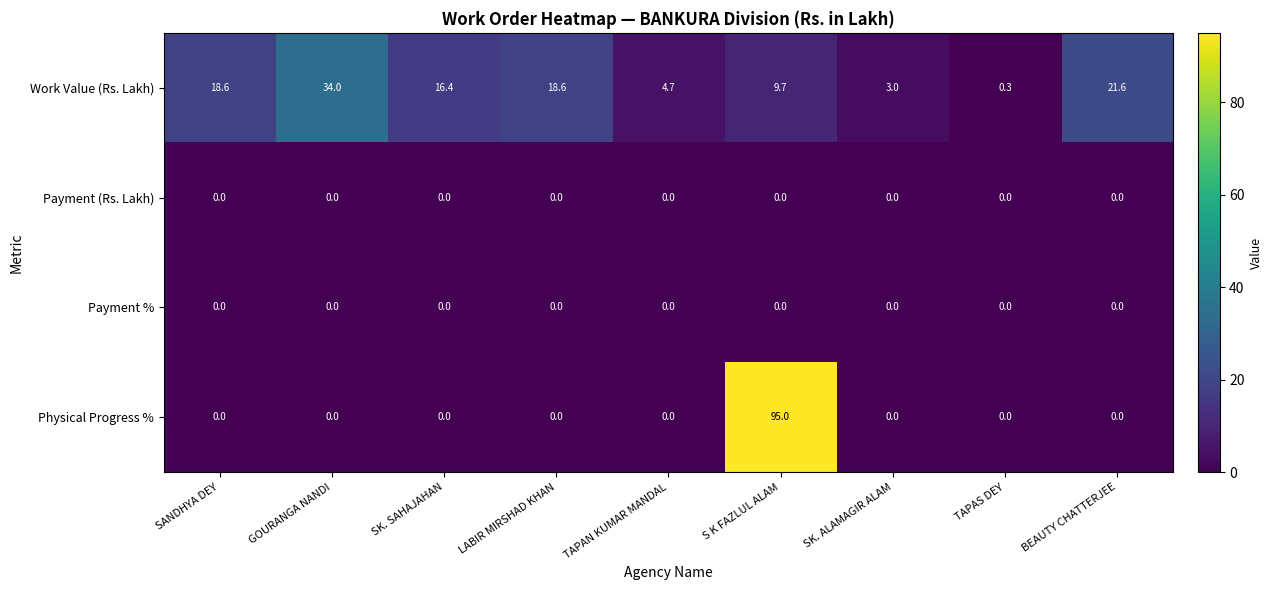

Which category has the lowest value in the Physical Progress % series?

SANDHYA DEY